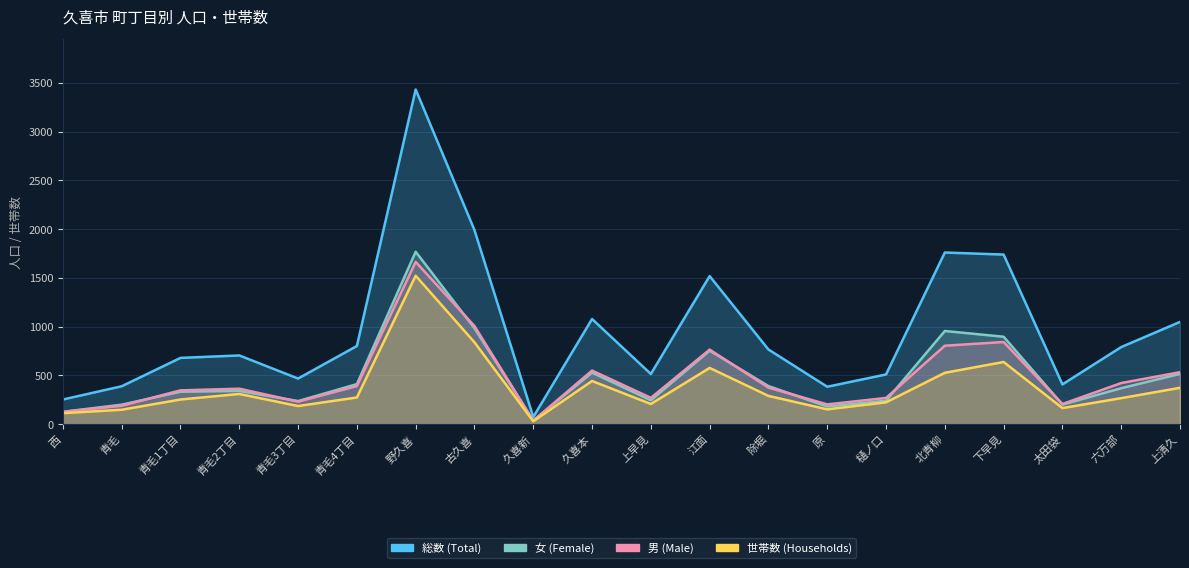

What is the difference between the highest and lowest values at 久喜本?

636